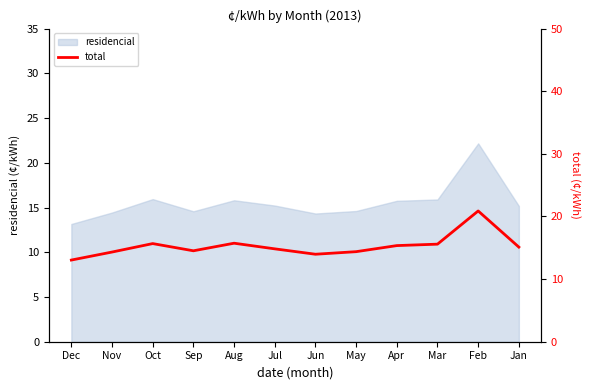

How many points are higher than both their immediate neighbors (excluding endpoints)?

3